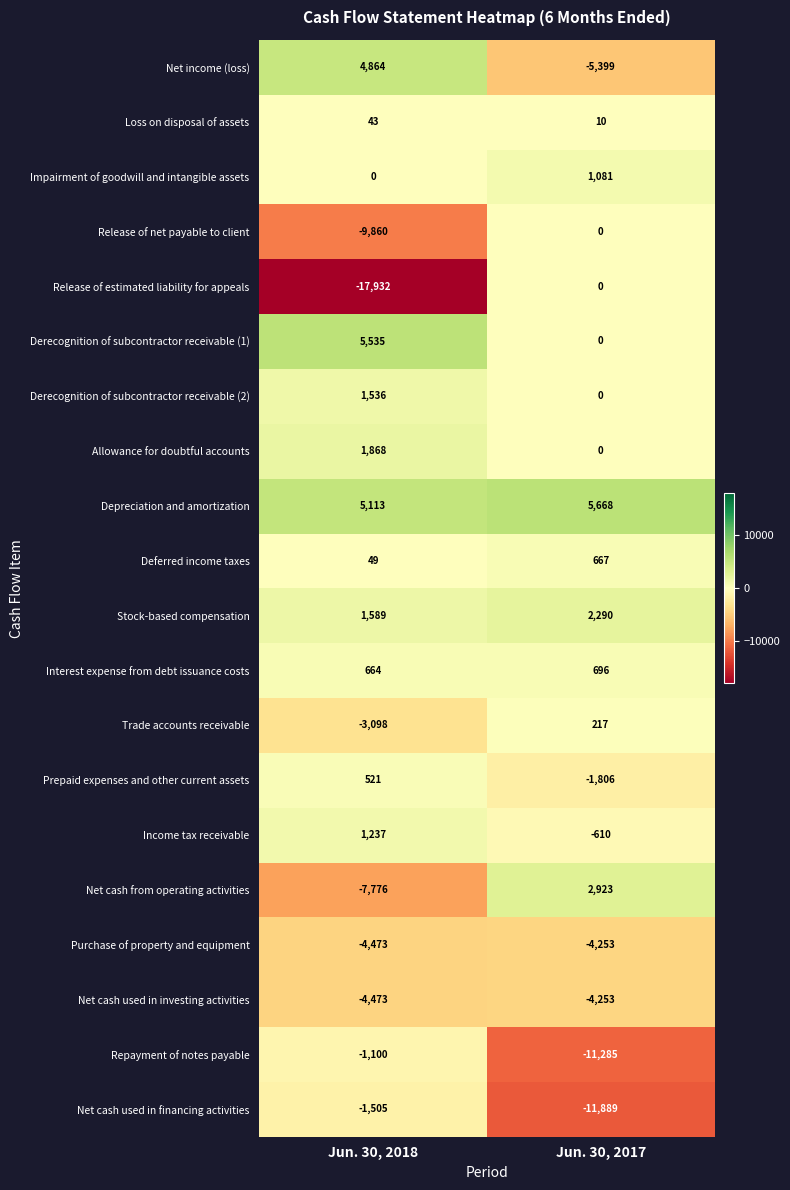

The Net cash used in investing activities series shows -2801 at Jun. 30, 2017. True or false?

False